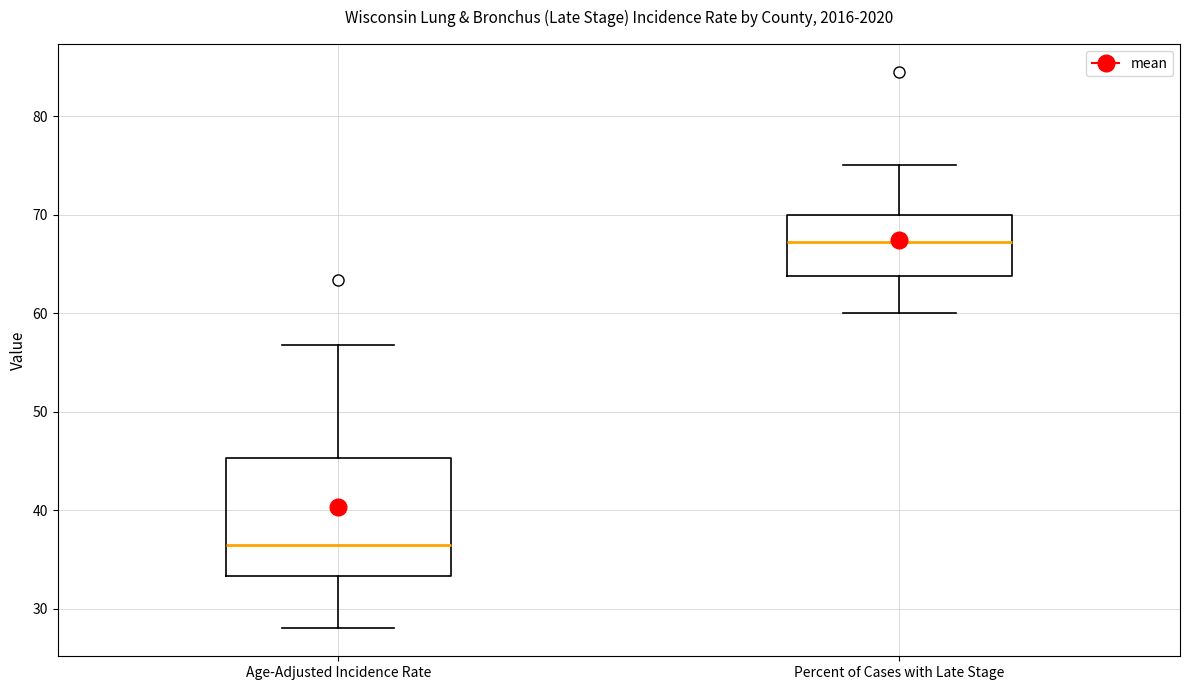

Reading left to right, transcribe this box plot: for each box, give where its median line is, the range the box spans, and where its two whiskers end, as read against the y-axis. The values are not printed on the chart, so give them approximately, as read against the axis.

Age-Adjusted Incidence Rate: median 37, box 33 to 45, whiskers 28 to 57
Percent of Cases with Late Stage: median 67, box 64 to 70, whiskers 60 to 75